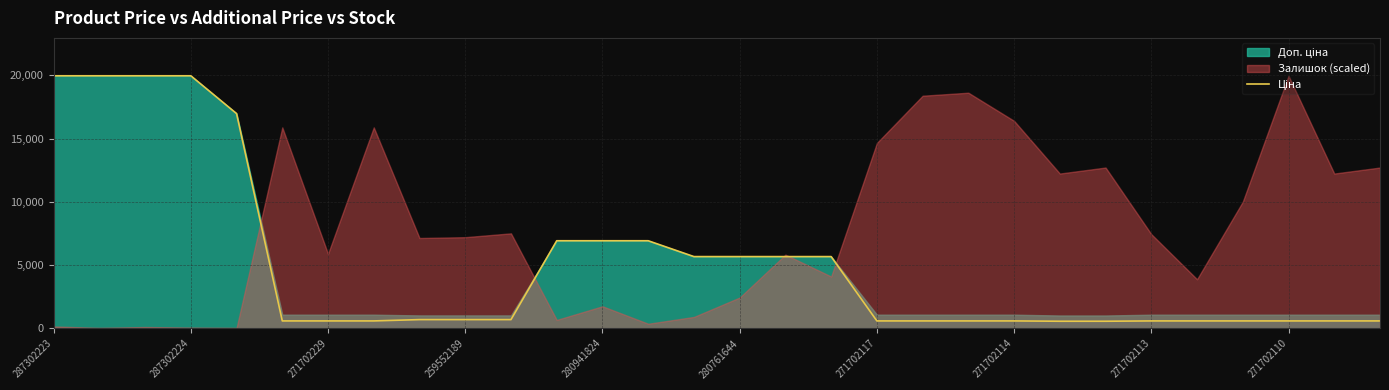

How many data points are less than 693?

15